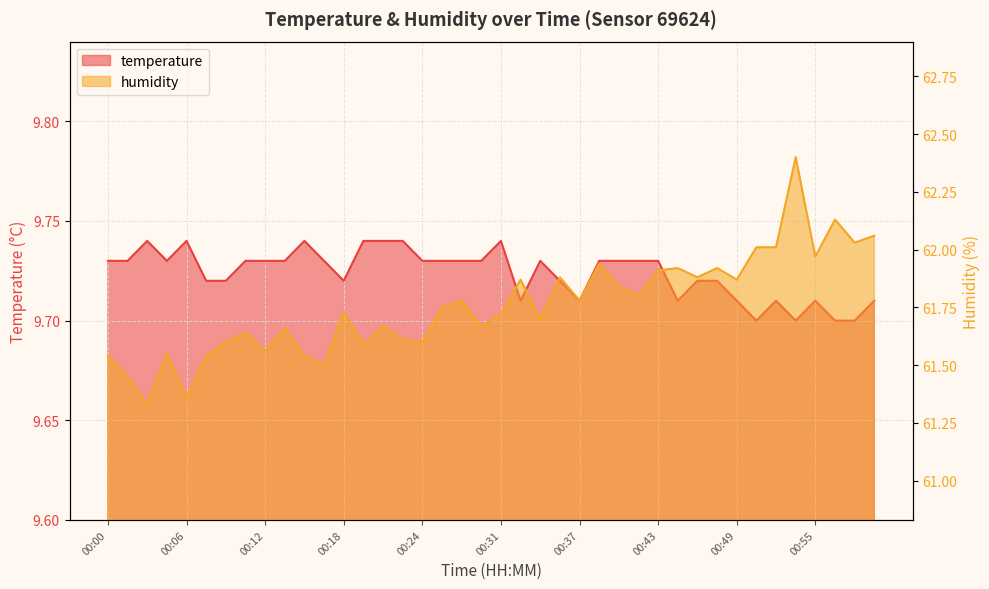

The temperature series shows 15.9 at 00:53. True or false?

False